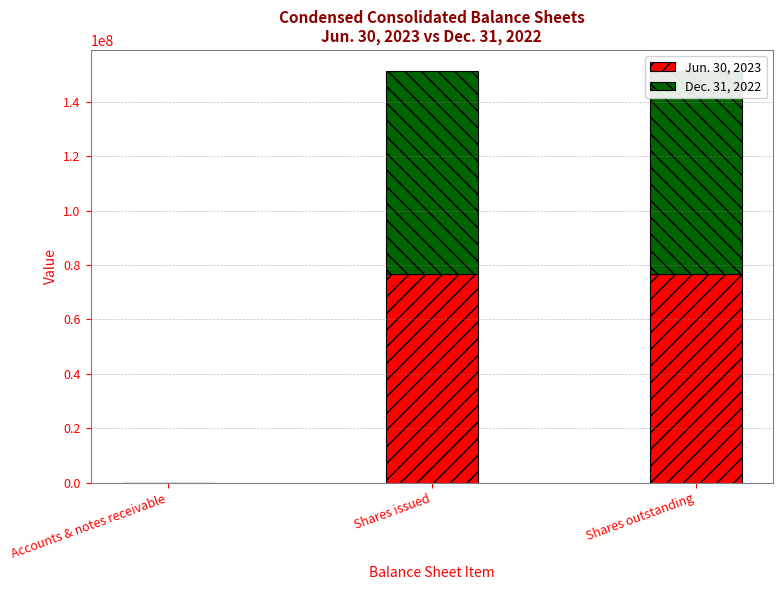

How many bars are there in total?

6